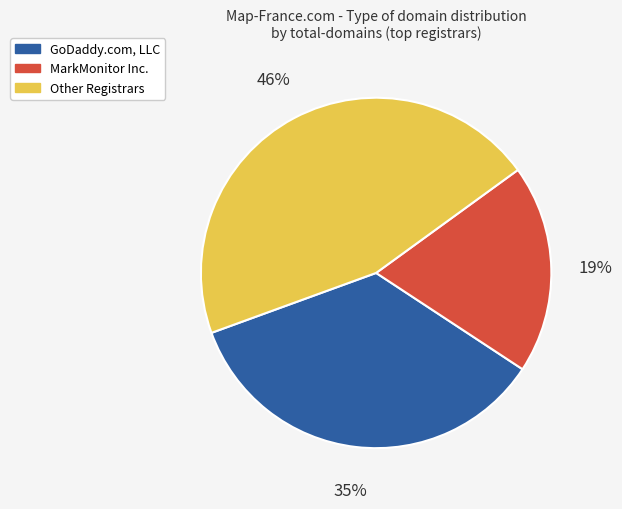

Is there any slice that represents more than half of the pie?

No